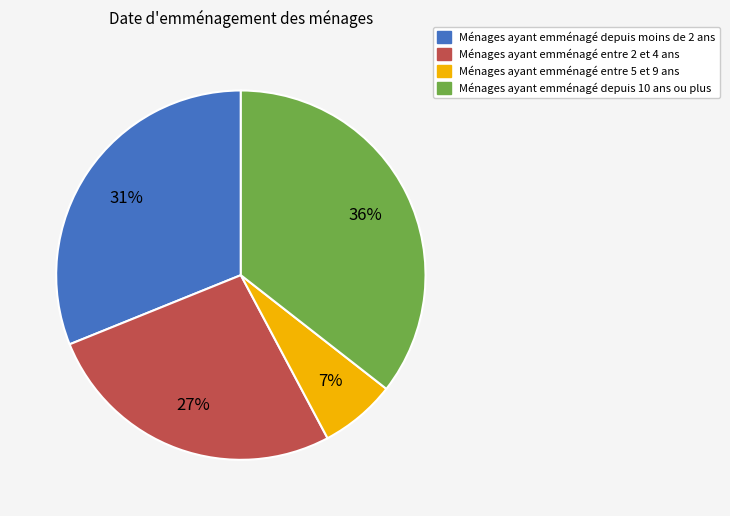

Which slice is the largest?

Ménages ayant emménagé depuis 10 ans ou plus